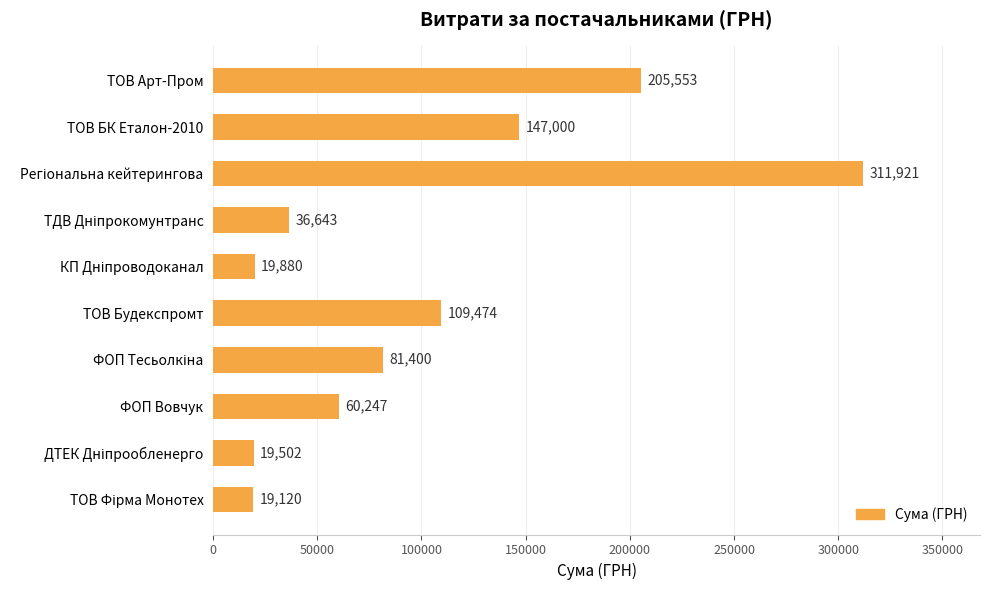

What is the value of the 2nd bar from the top?

147000.0